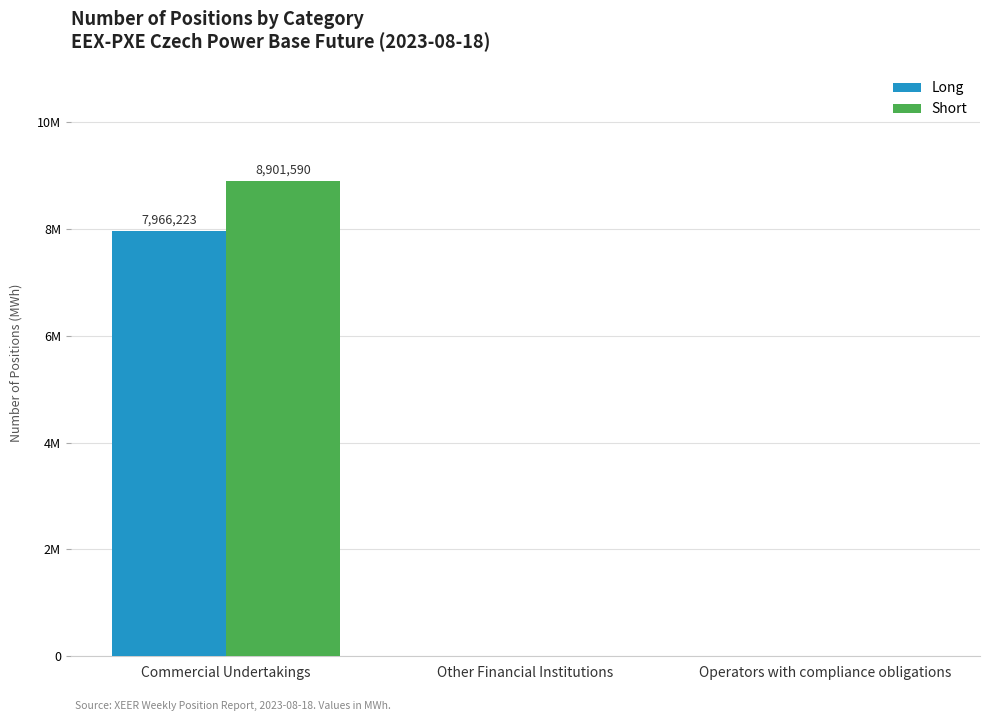

At which label is Long closest to 3983111?

Other Financial Institutions